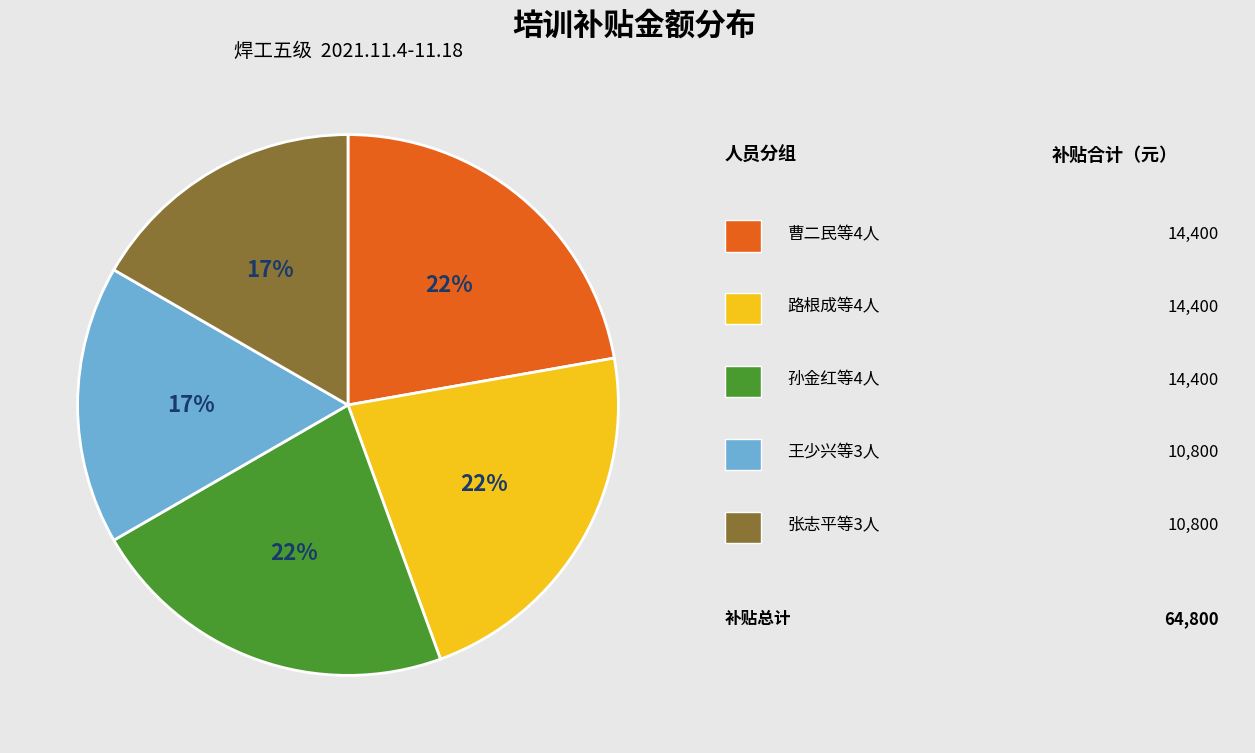

Is there a majority slice in this chart?

No